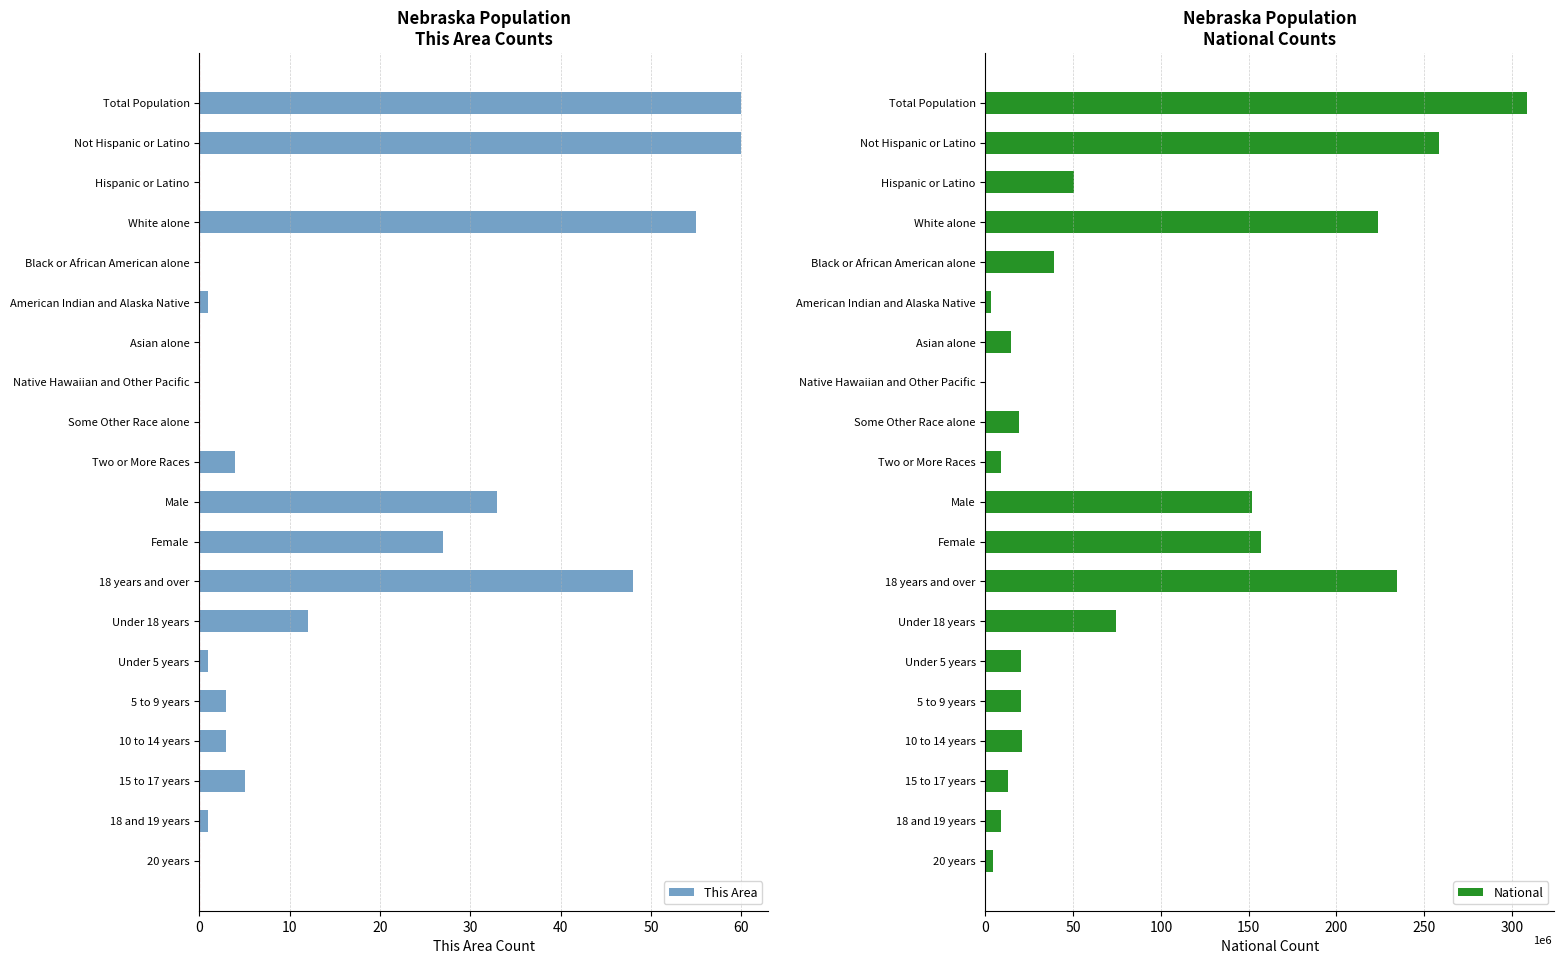

How many groups of bars are there?

20